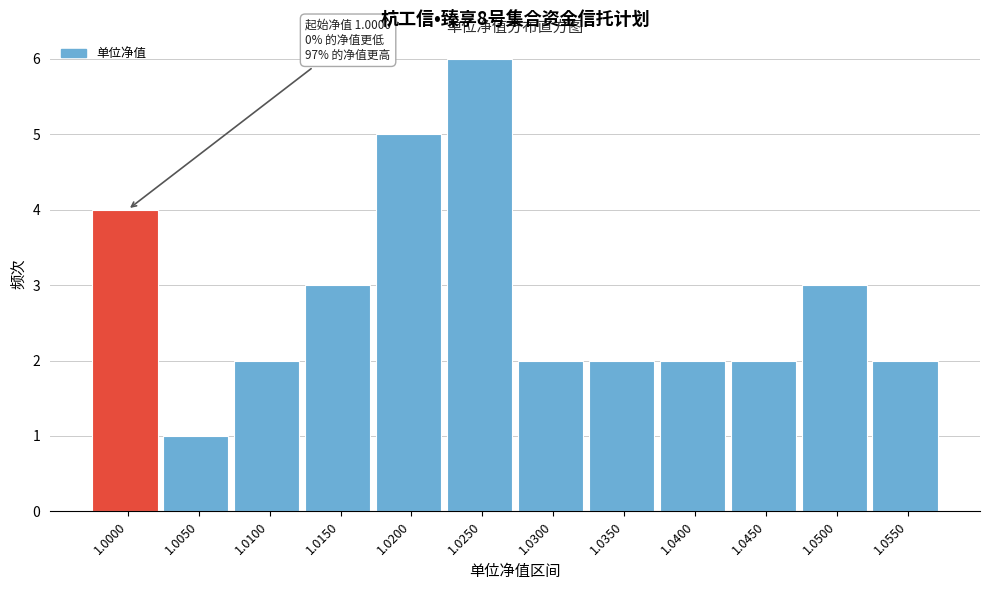

Reading left to right, what are all the values shown in this chart?

1.0000=4	1.0050=1	1.0100=2	1.0150=3	1.0200=5	1.0250=6	1.0300=2	1.0350=2	1.0400=2	1.0450=2	1.0500=3	1.0550=2